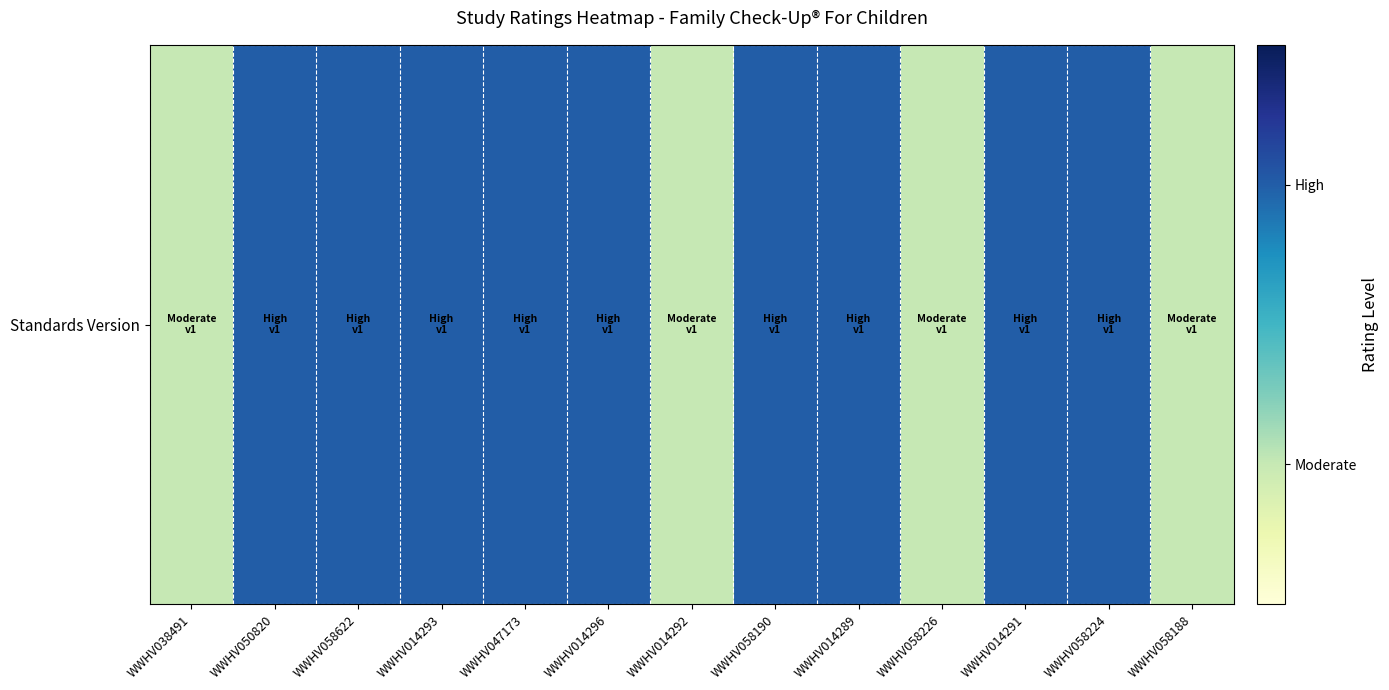

Is it true that the value at WWHV014291 is 3?

False